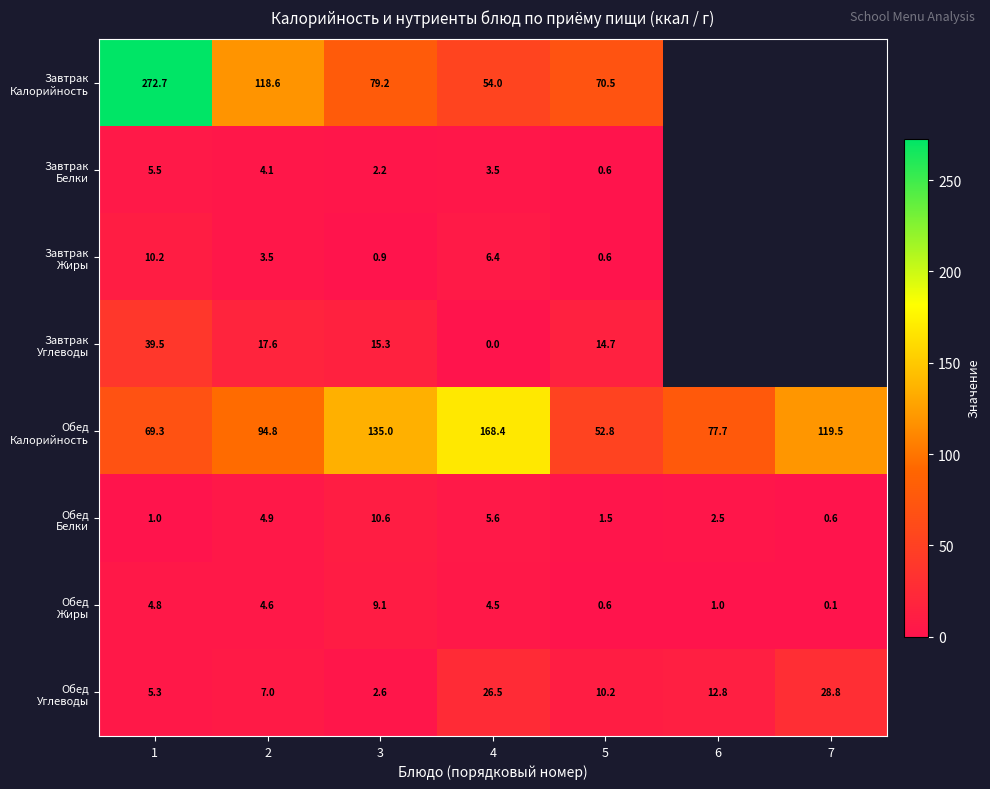

Where does the Обед Углеводы series first go above 10?

4